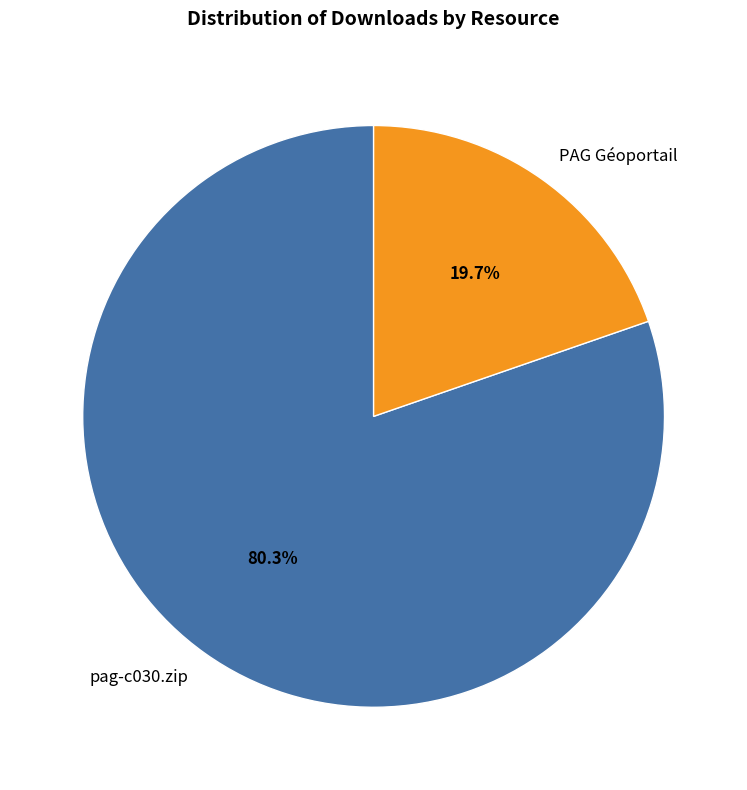

Which has a higher value, pag-c030.zip or PAG Géoportail?

pag-c030.zip